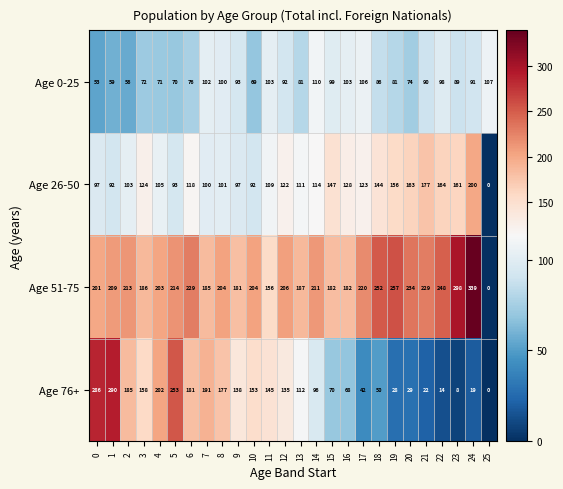

What is the difference between the second highest and second lowest values in the Age 26-50 series?

85